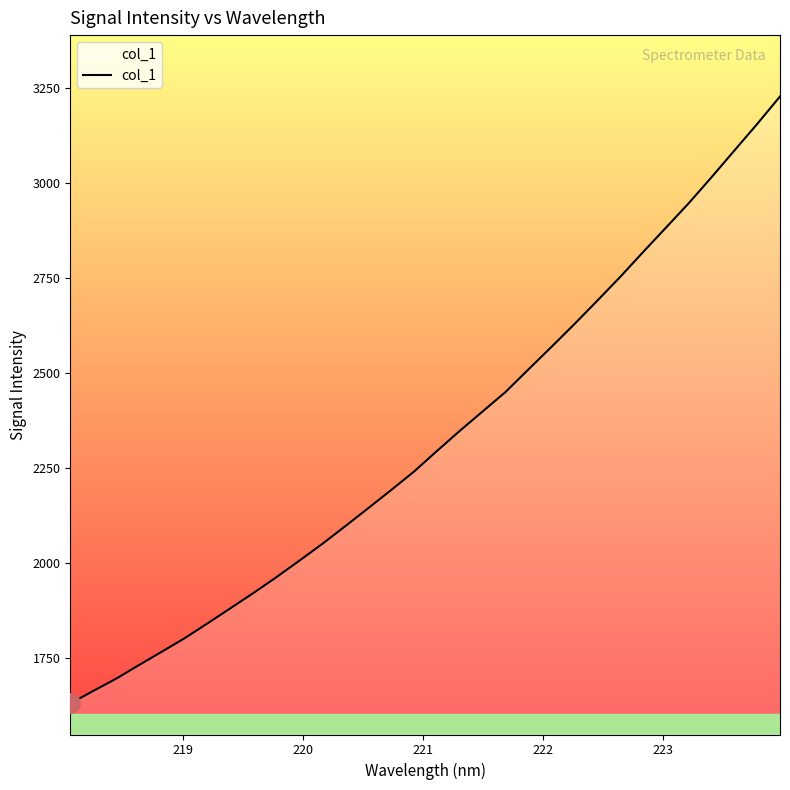

What is the minimum value shown in the chart?

1630.8